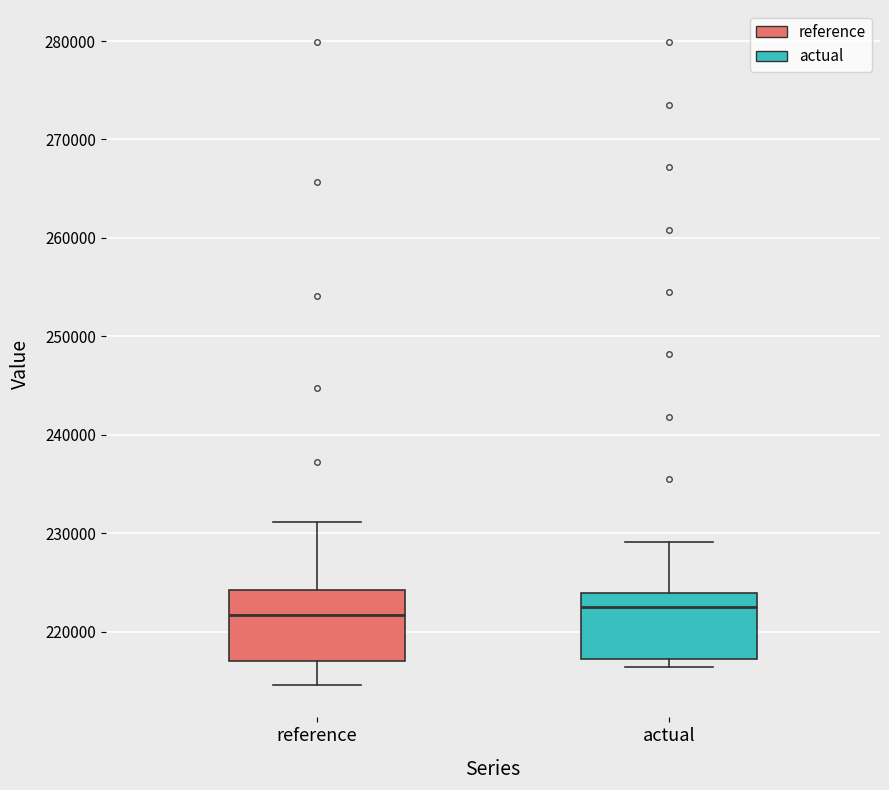

Where does the median line of the box for actual sit on the y-axis? The values are not printed on the chart, so give them approximately, as read against the axis.

223000